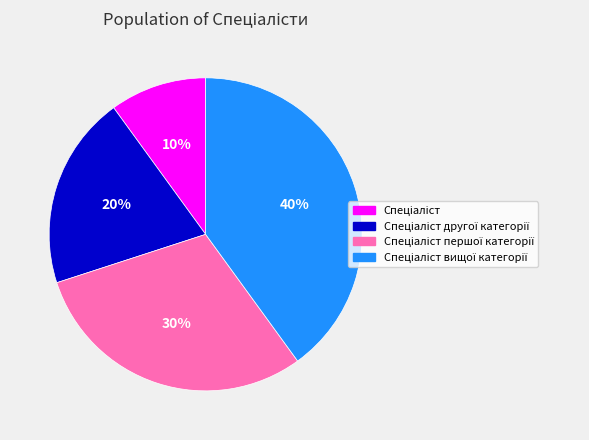

To the nearest percent, what is the difference between the largest and smallest slice percentages?

30%